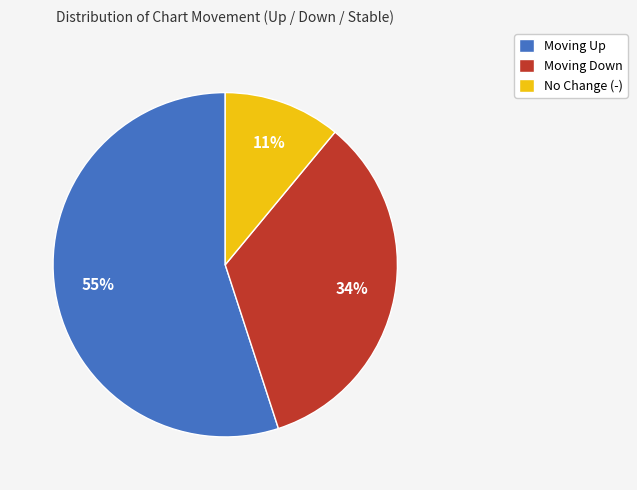

Does any single category account for the majority?

Yes